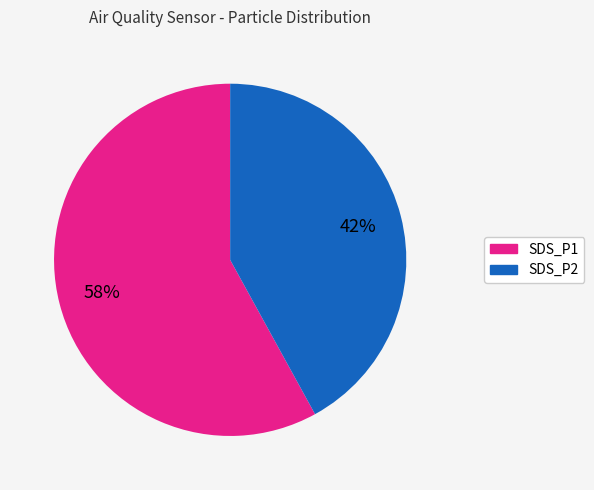

Is there any slice that represents more than half of the pie?

Yes